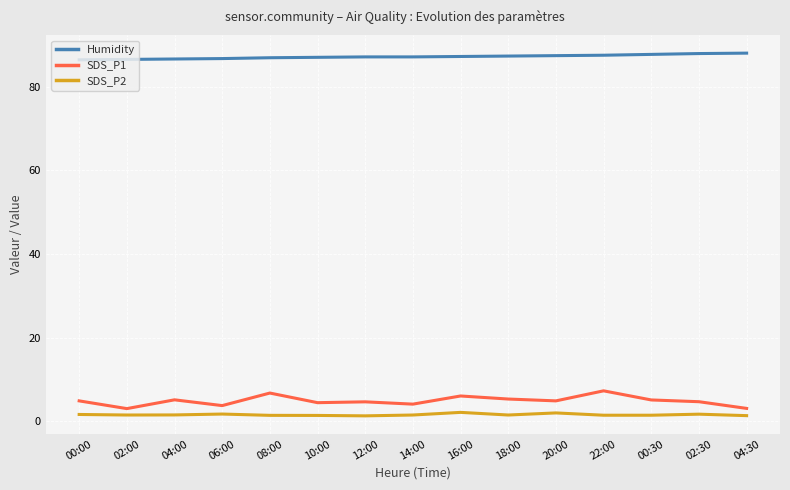

List the series in order of their peak value, highest first.

Humidity, SDS_P1, SDS_P2